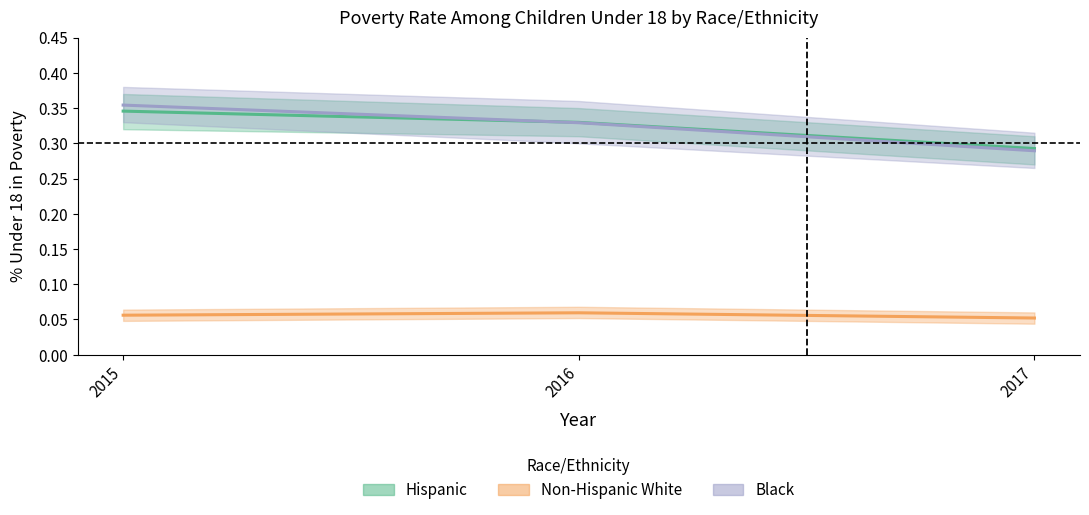

Which series has the largest total across all categories?

Black % Poverty